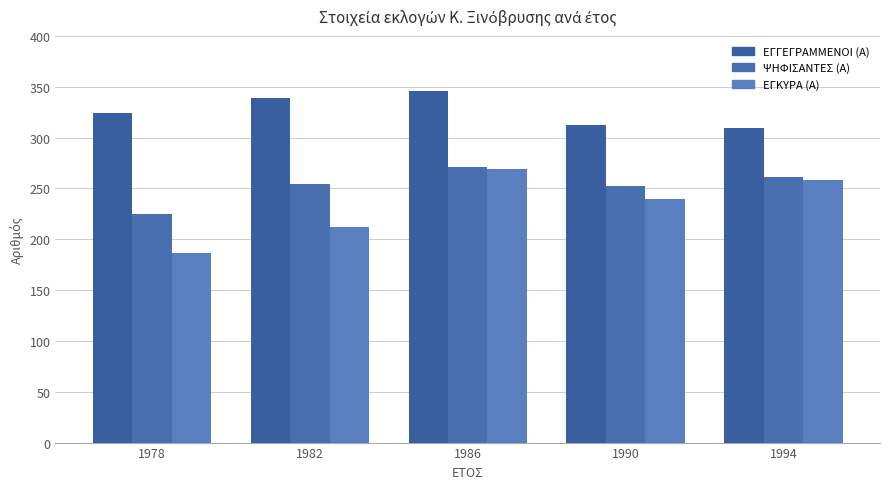

Between 1986 and 1994, which is larger?

1986